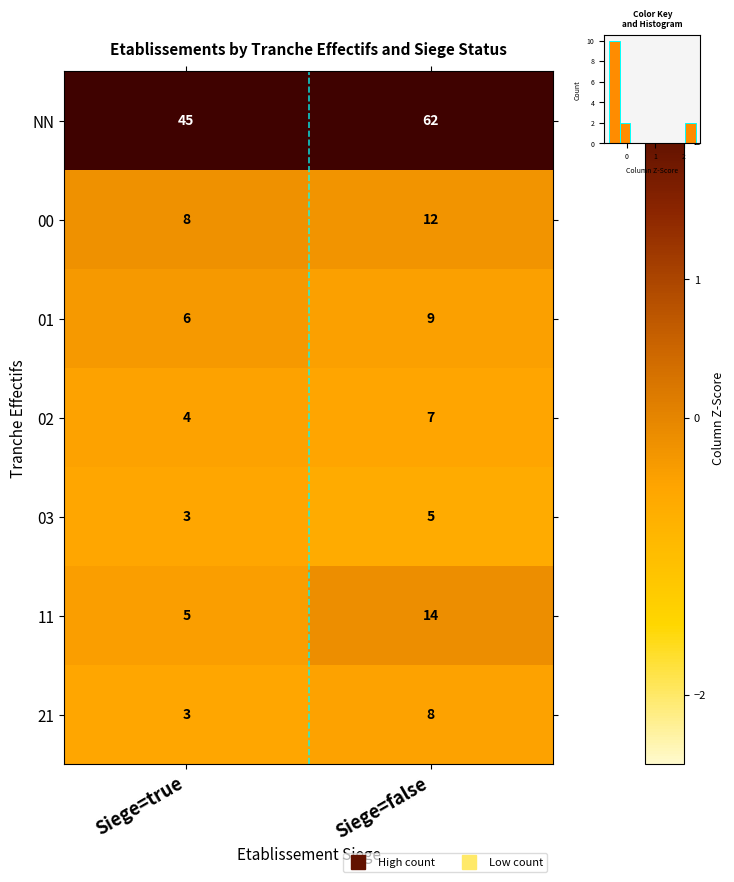

True or false: NN has a value of 2.4 at Siege=false.

True